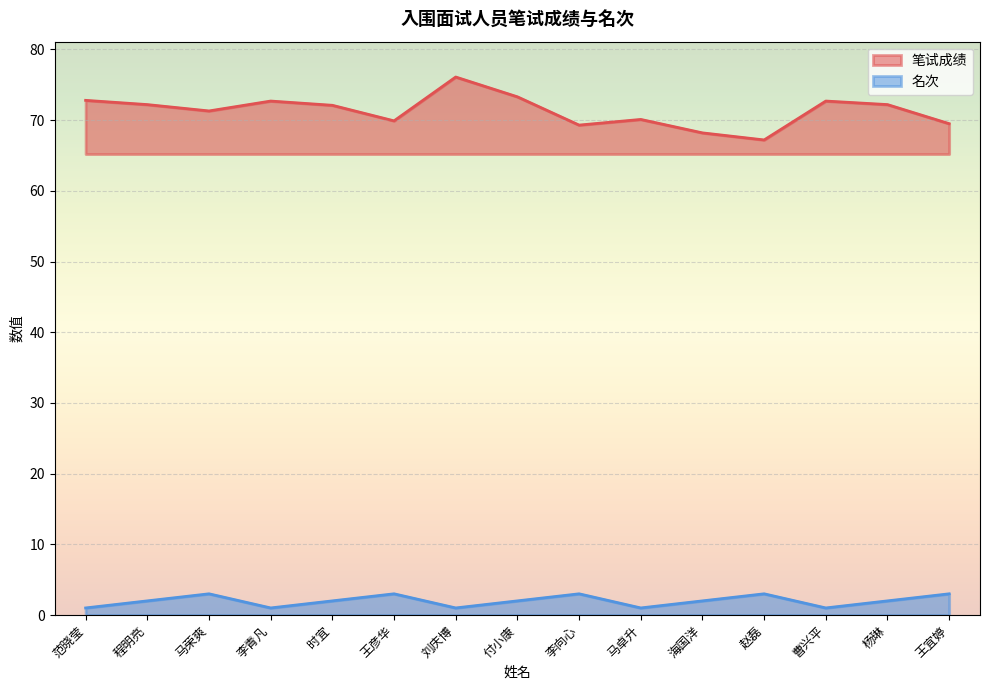

Rank the series by their average value, from lowest to highest.

名次, 笔试成绩